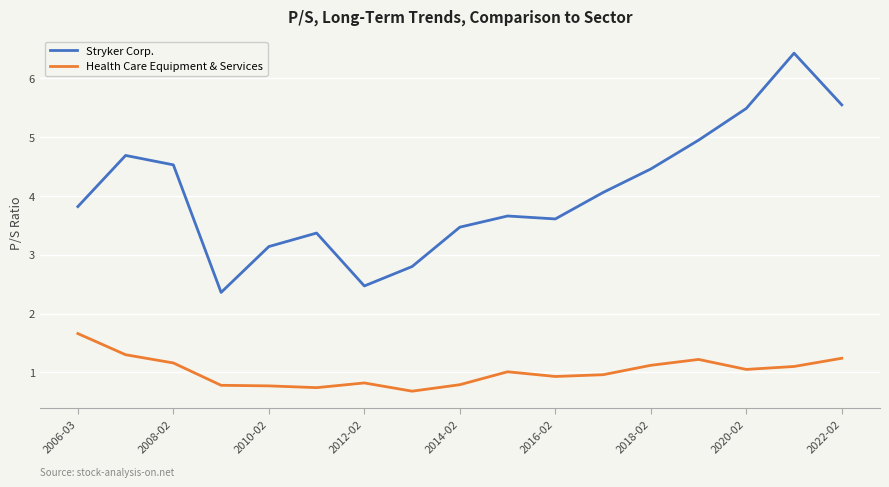

Does the chart display data point markers on the line(s)?

No